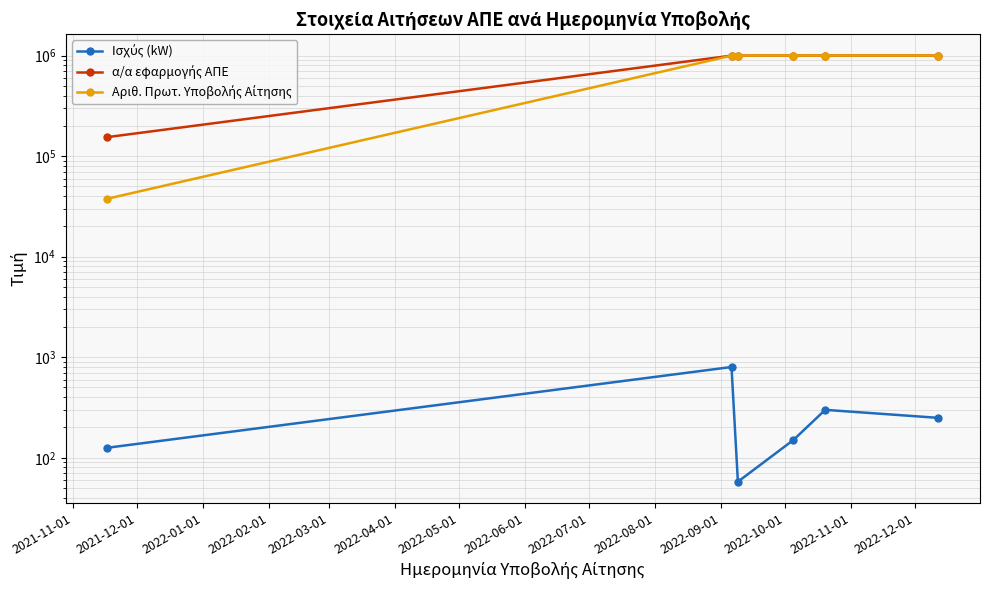

What is the maximum value for Ισχύς (kW)?

799.7